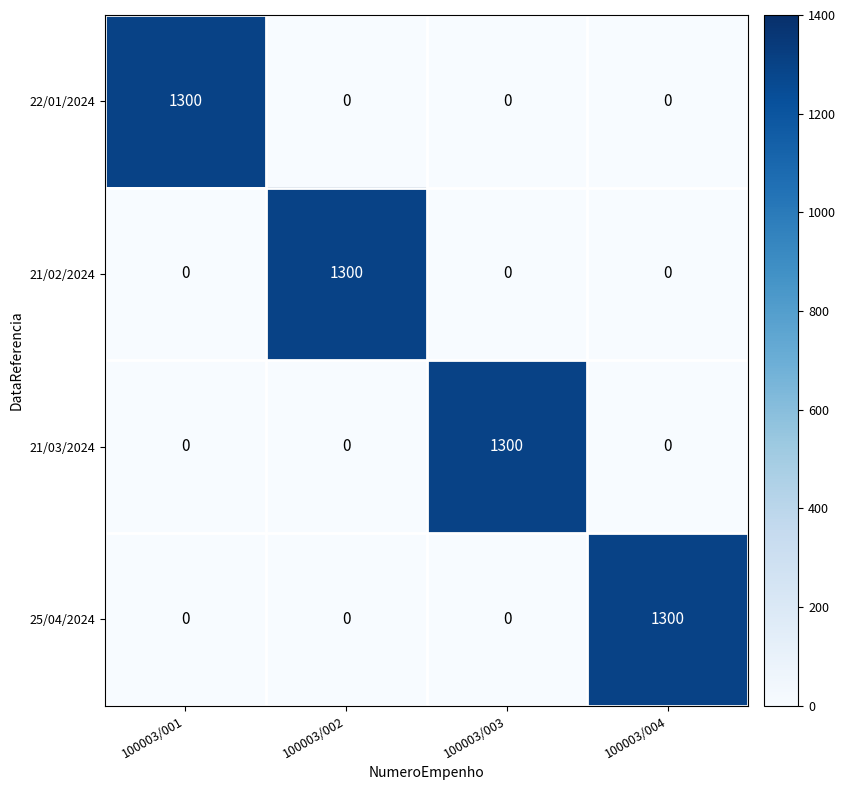

Is it true that 21/03/2024 equals 0 at 100003/002?

True